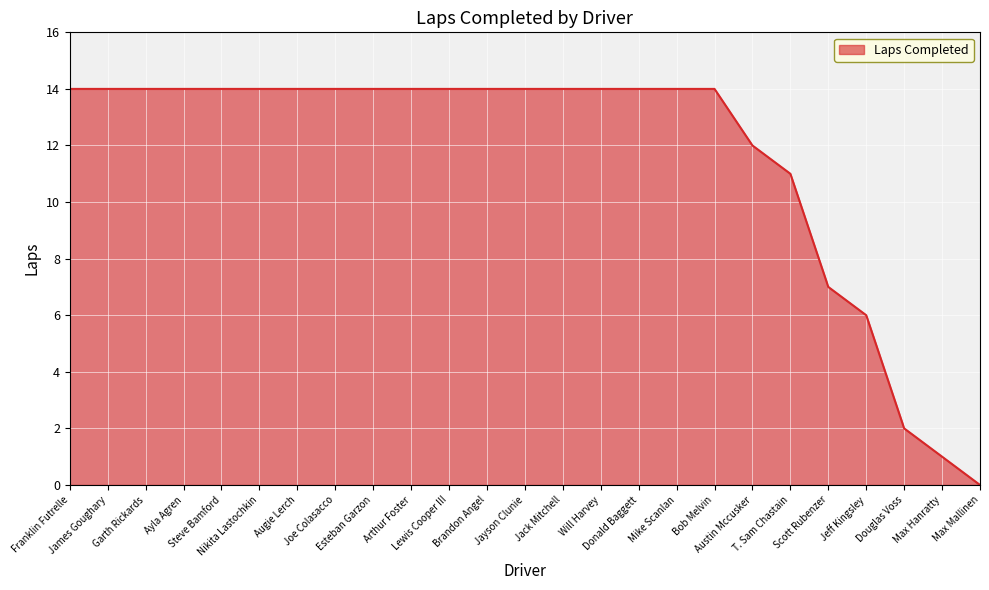

Reading right to left, transcribe all the data shown in this chart.

Max Mallinen=0	Max Hanratty=1	Douglas Voss=2	Jeff Kingsley=6	Scott Rubenzer=7	T. Sam Chastain=11	Austin Mccusker=12	Bob Melvin=14	Mike Scanlan=14	Donald Baggett=14	Will Harvey=14	Jack Mitchell=14	Jayson Clunie=14	Brandon Angel=14	Lewis Cooper III=14	Arthur Foster=14	Esteban Garzon=14	Joe Colasacco=14	Augie Lerch=14	Nikita Lastochkin=14	Steve Bamford=14	Ayla Agren=14	Garth Rickards=14	James Goughary=14	Franklin Futrelle=14